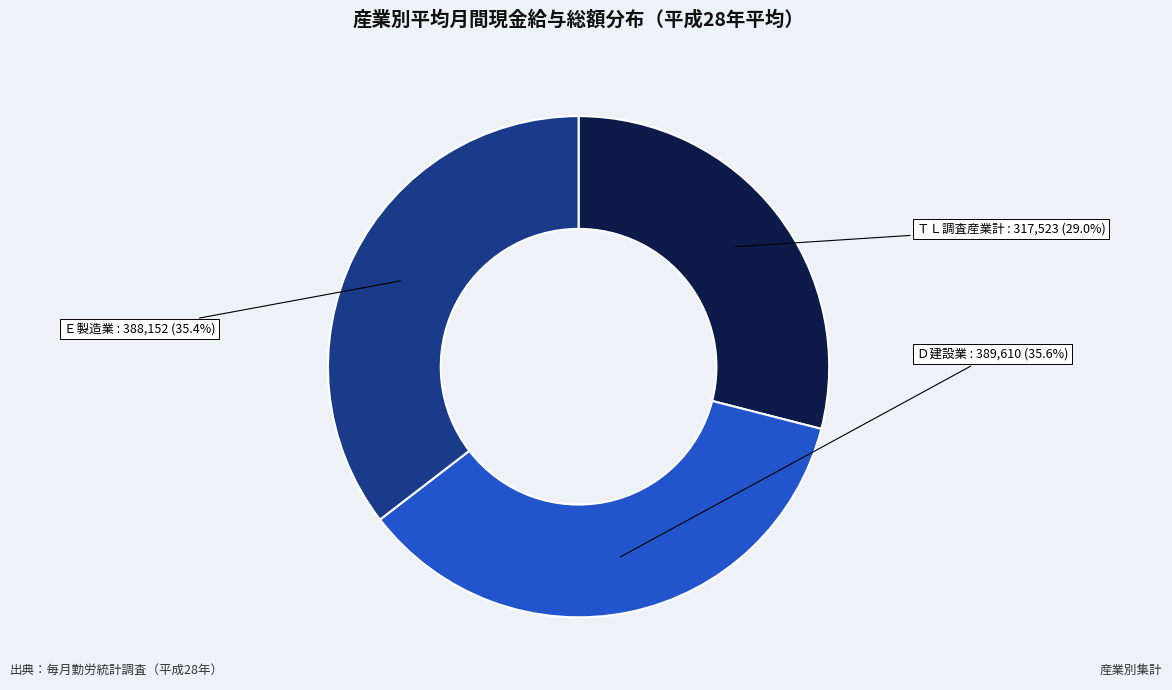

Is there any slice that represents more than half of the pie?

No